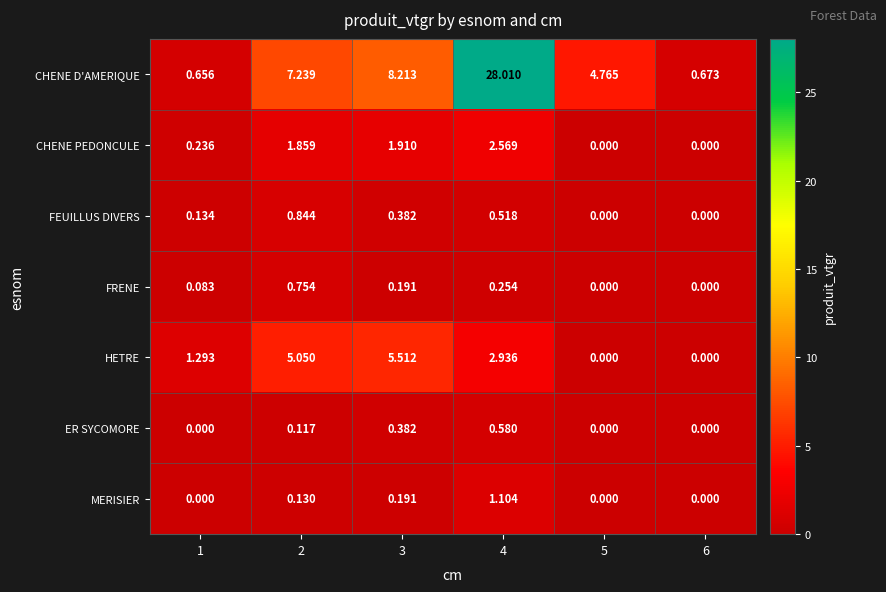

Rank the series by their maximum value, from highest to lowest.

CHENE D'AMERIQUE, HETRE, CHENE PEDONCULE, MERISIER, FEUILLUS DIVERS, FRENE, ER SYCOMORE